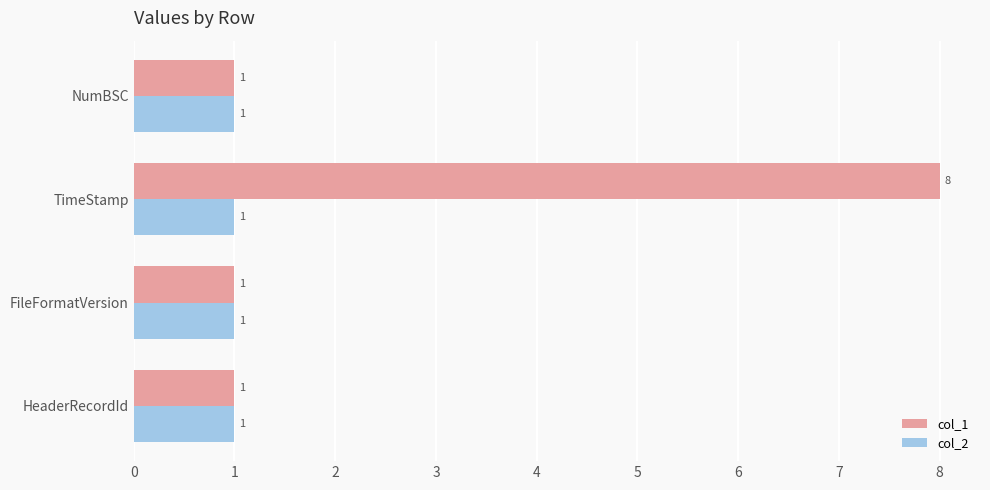

Is it true that col_2 equals 1 at FileFormatVersion?

True